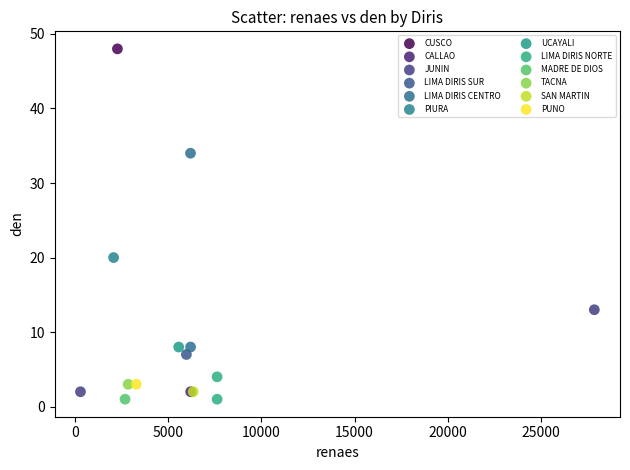

What are all the series names shown in the legend?

CUSCO, CALLAO, JUNIN, LIMA DIRIS SUR, LIMA DIRIS CENTRO, PIURA, UCAYALI, LIMA DIRIS NORTE, MADRE DE DIOS, TACNA, SAN MARTIN, PUNO